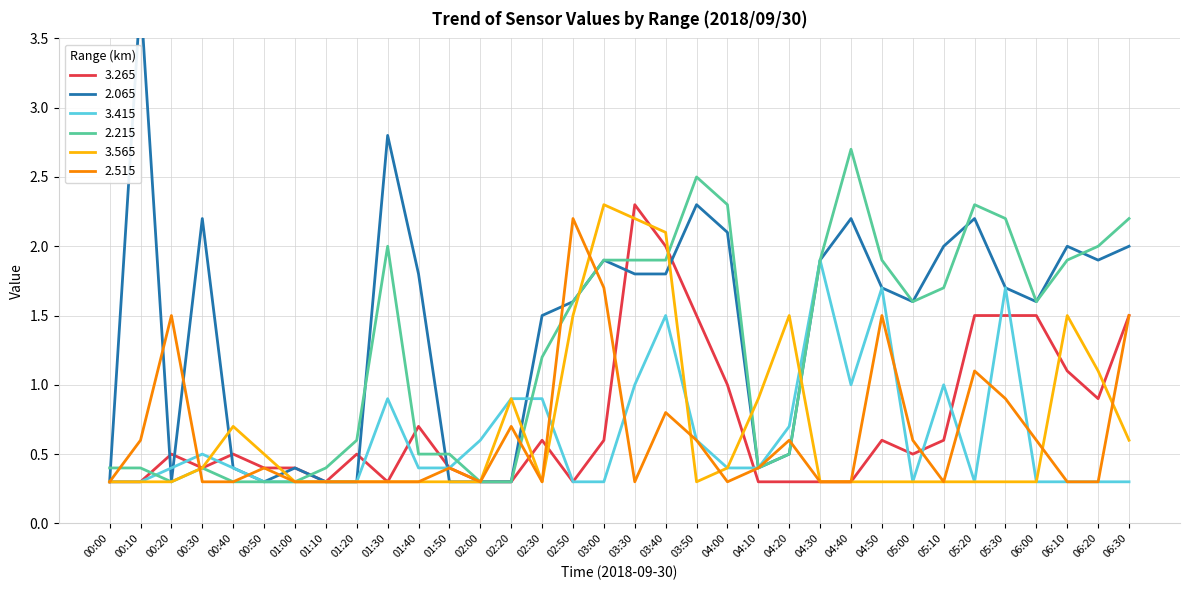

Is the value of 3.265 at 06:00 greater than the value of 2.515 at 02:20?

Yes